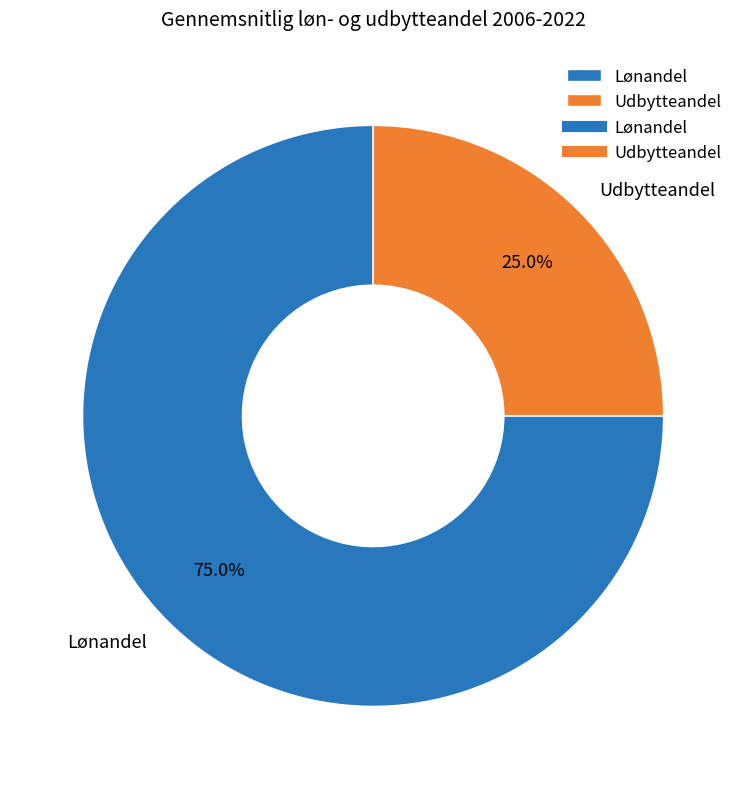

Is there a majority slice in this chart?

Yes